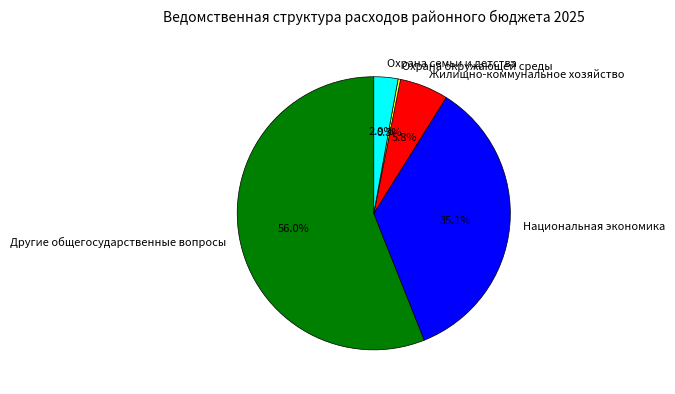

Rank the categories by value from lowest to highest.

Охрана окружающей среды, Охрана семьи и детства, Жилищно-коммунальное хозяйство, Национальная экономика, Другие общегосударственные вопросы